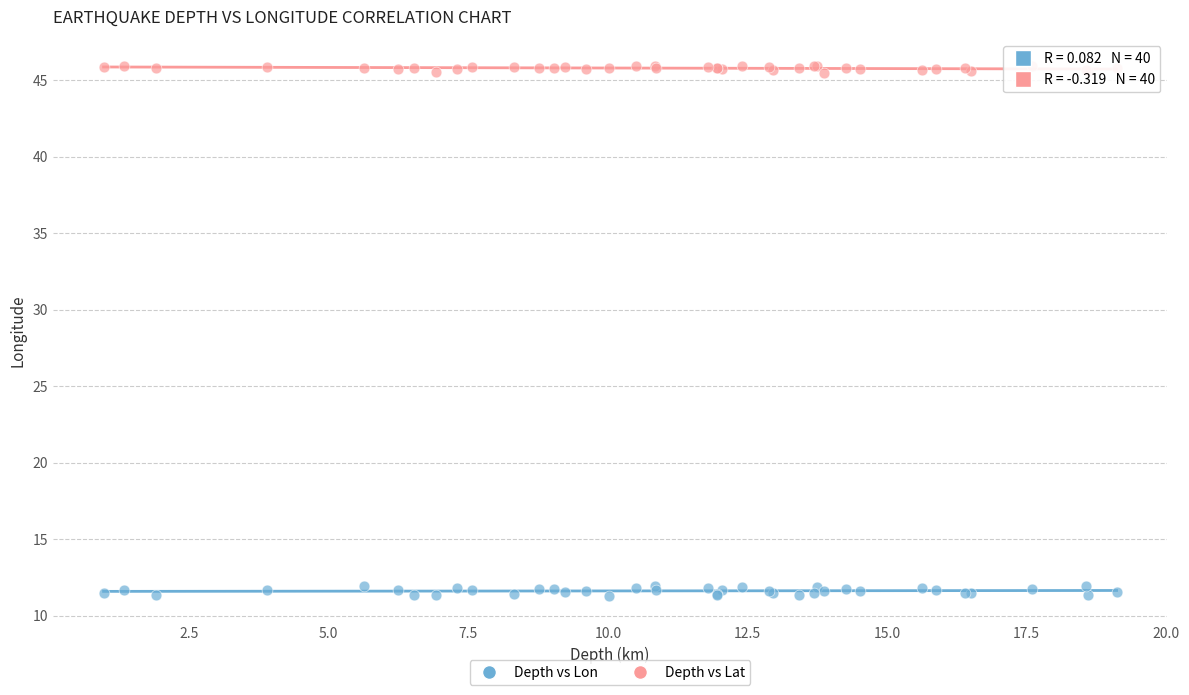

Which series reaches the maximum Y coordinate?

Depth vs Lat